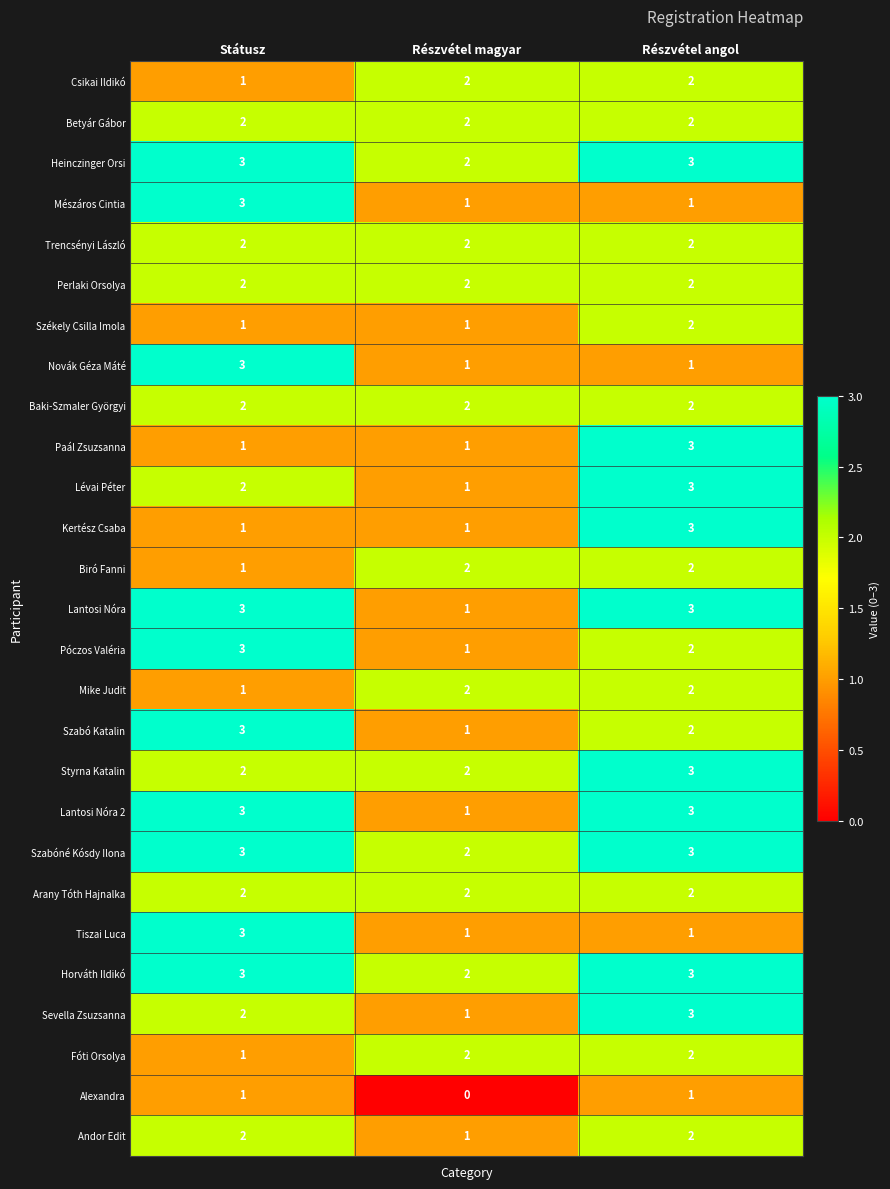

The Mike Judit series shows 2 at Részvétel angol. True or false?

True